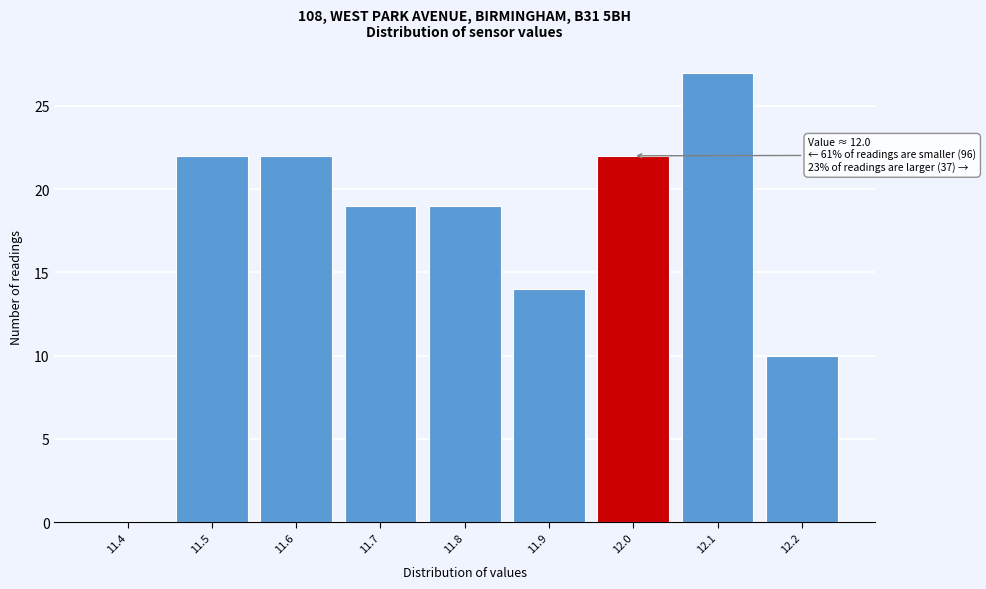

Reading left to right, extract all data points from this chart.

11.4=0	11.5=22	11.6=22	11.7=19	11.8=19	11.9=14	12.0=22	12.1=27	12.2=10